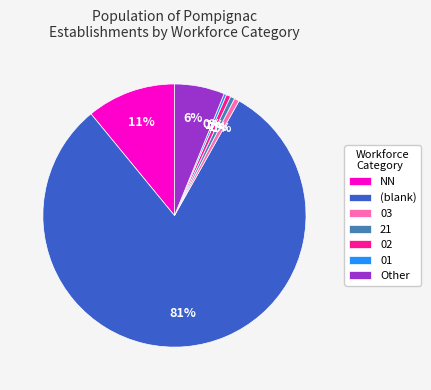

Is it true that Other is 6% of the pie?

True